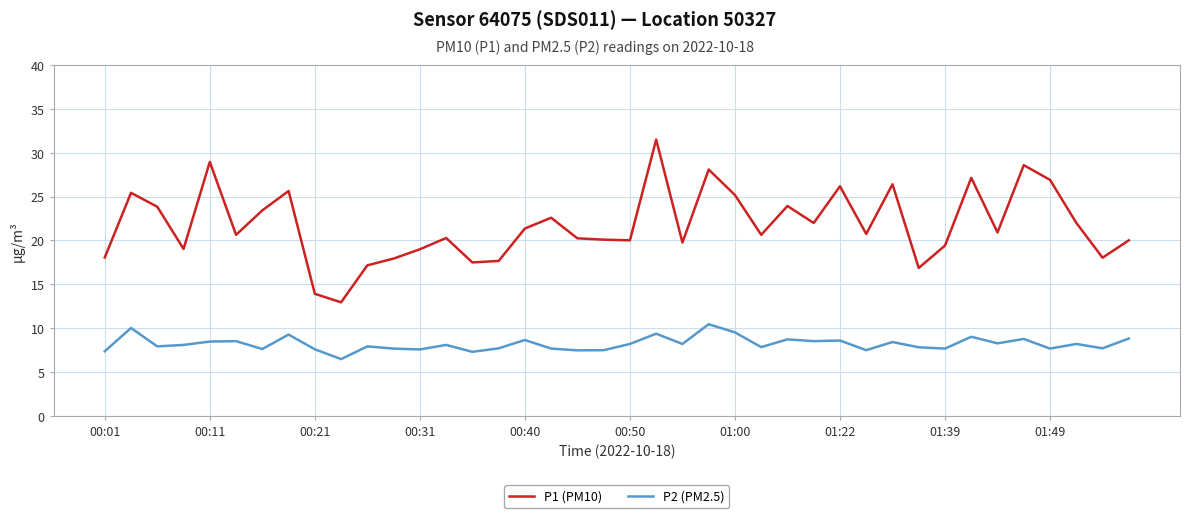

What is the difference between the maximum and minimum values in the P1 (PM10) series?

18.6